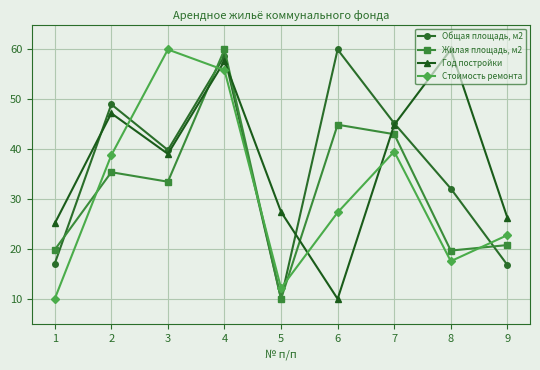

How many times do Стоимость ремонта and Жилая площадь, м2 cross each other?

5